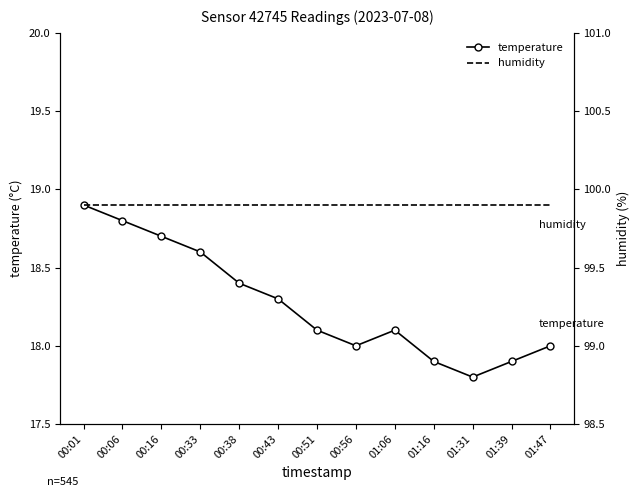

What is the maximum value shown in the chart?

99.9